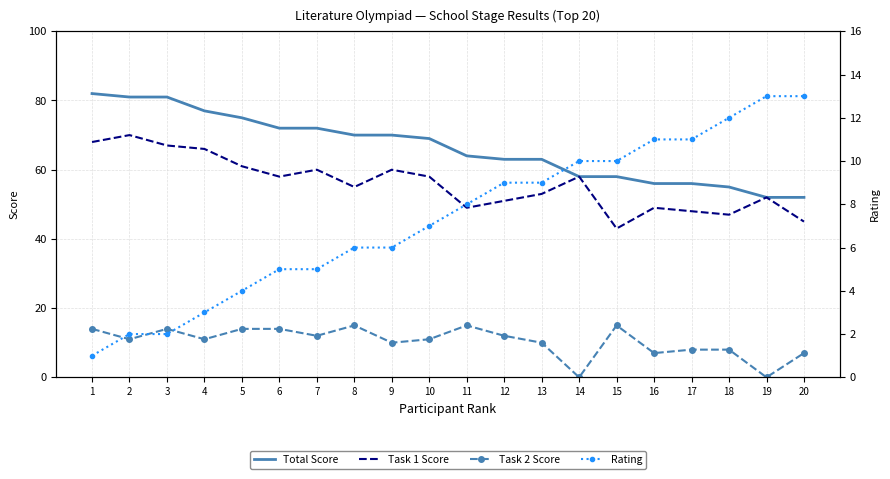

True or false: Task 1 Score and Task 2 Score cross at least once.

False